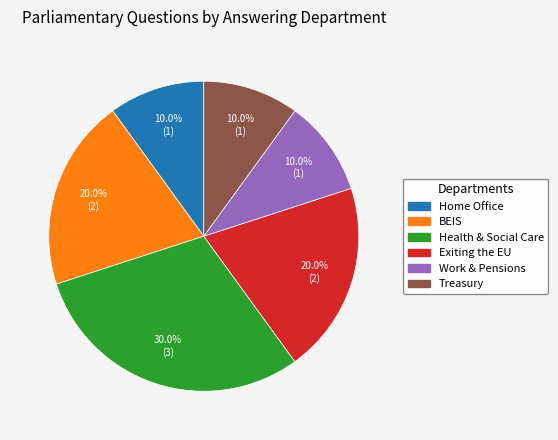

Is there any slice that represents more than half of the pie?

No